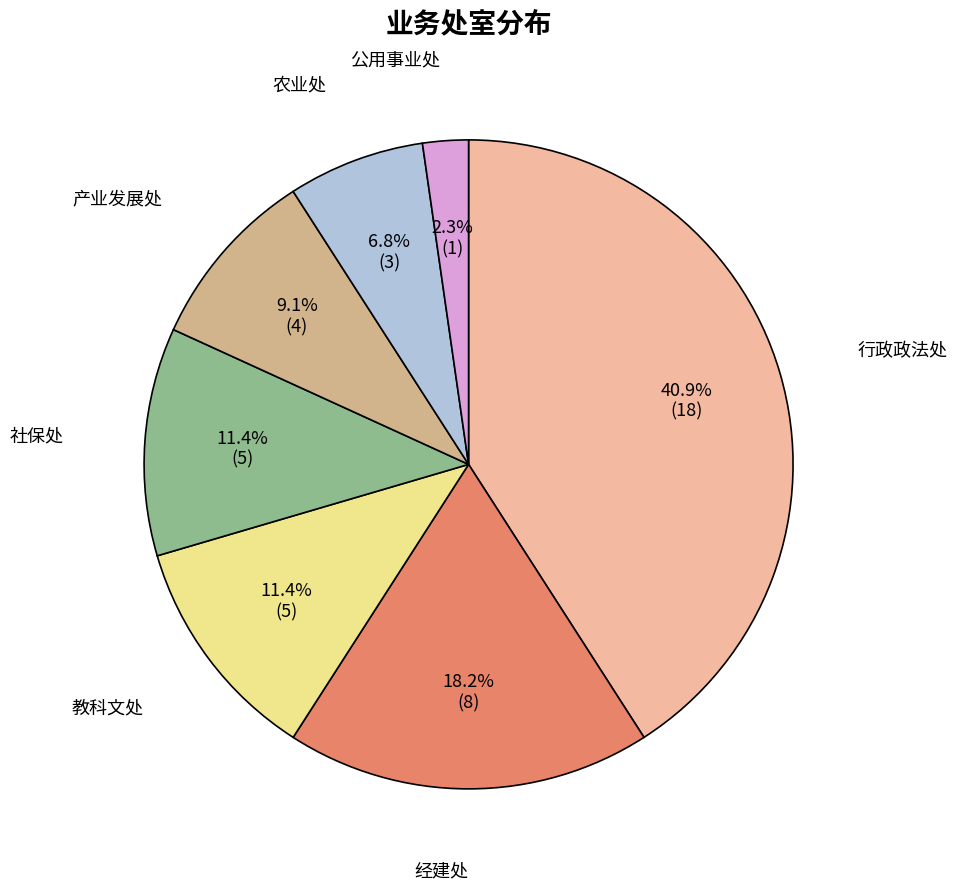

Is there a majority slice in this chart?

No